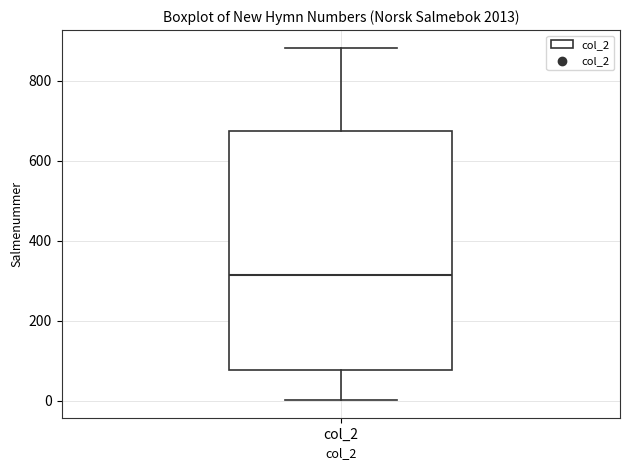

Transcribe this box plot: give where the median line is, the range the box spans, and where the two whiskers end, as read against the y-axis. The values are not printed on the chart, so give them approximately, as read against the axis.

median 320, box 80 to 680, whiskers 0 to 880